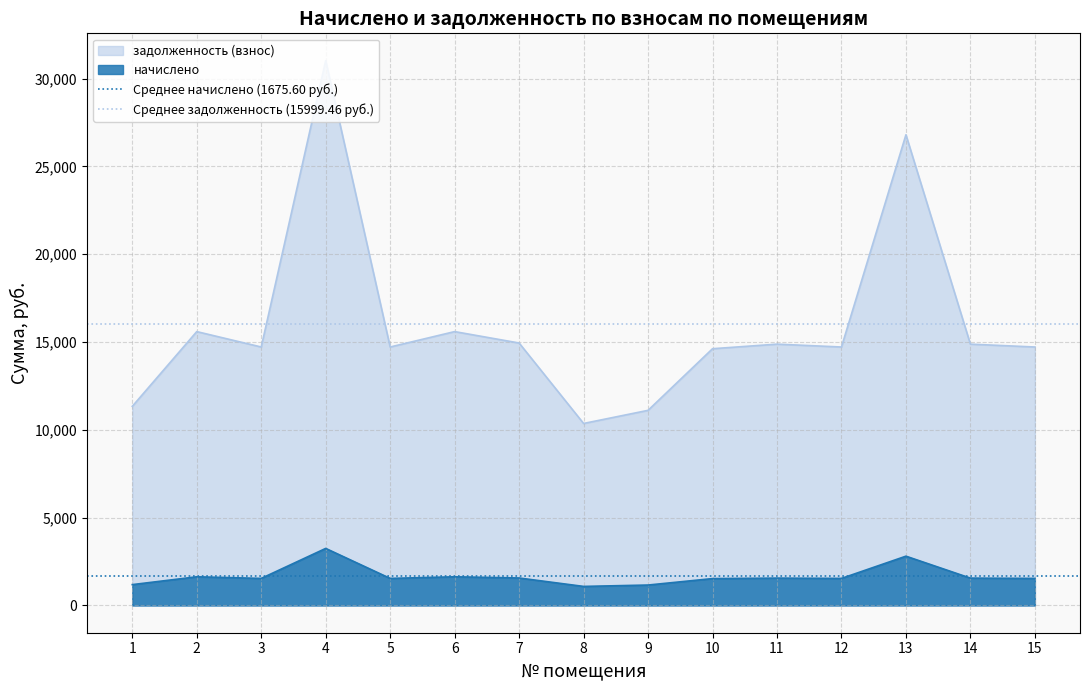

The value of задолженность (взнос) at 14 is 21886.7. True or false?

False